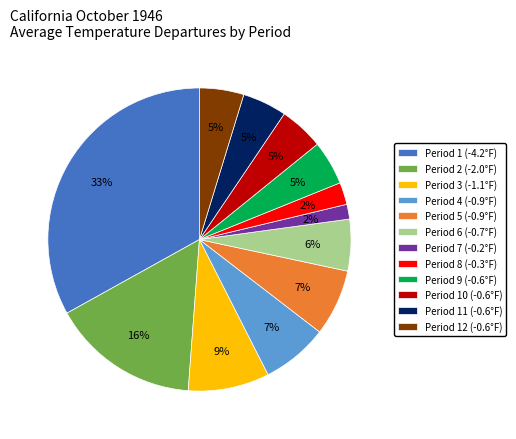

To the nearest percent, what is the average slice percentage?

8%